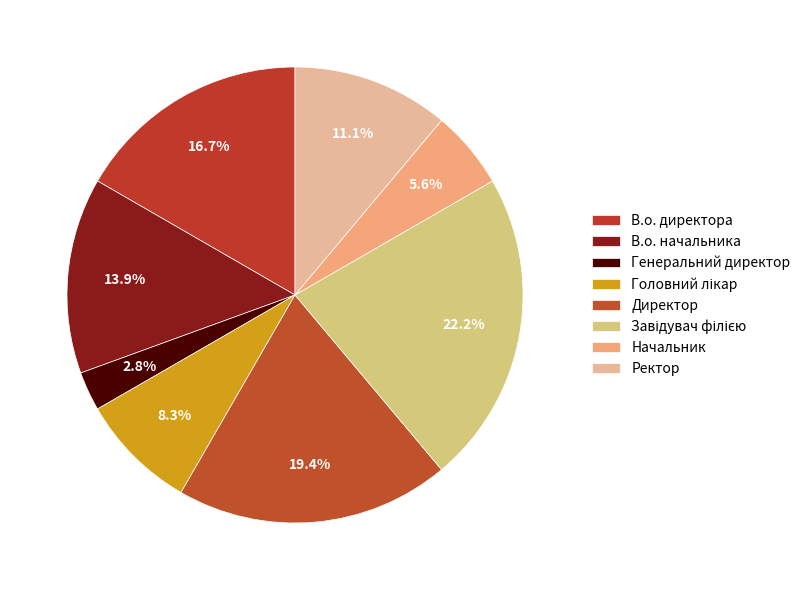

Count the number of slices in the pie.

8